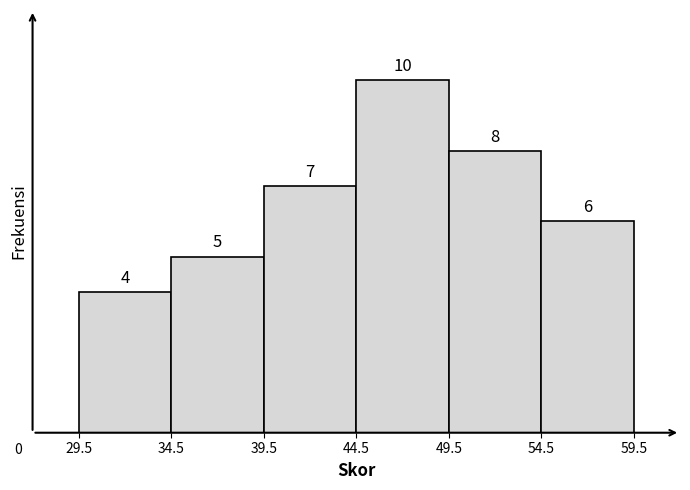

Reading left to right, list every bar in this chart as the range it spans on the x-axis followed by its height.

29.5 to 34.5: 4
34.5 to 39.5: 5
39.5 to 44.5: 7
44.5 to 49.5: 10
49.5 to 54.5: 8
54.5 to 59.5: 6